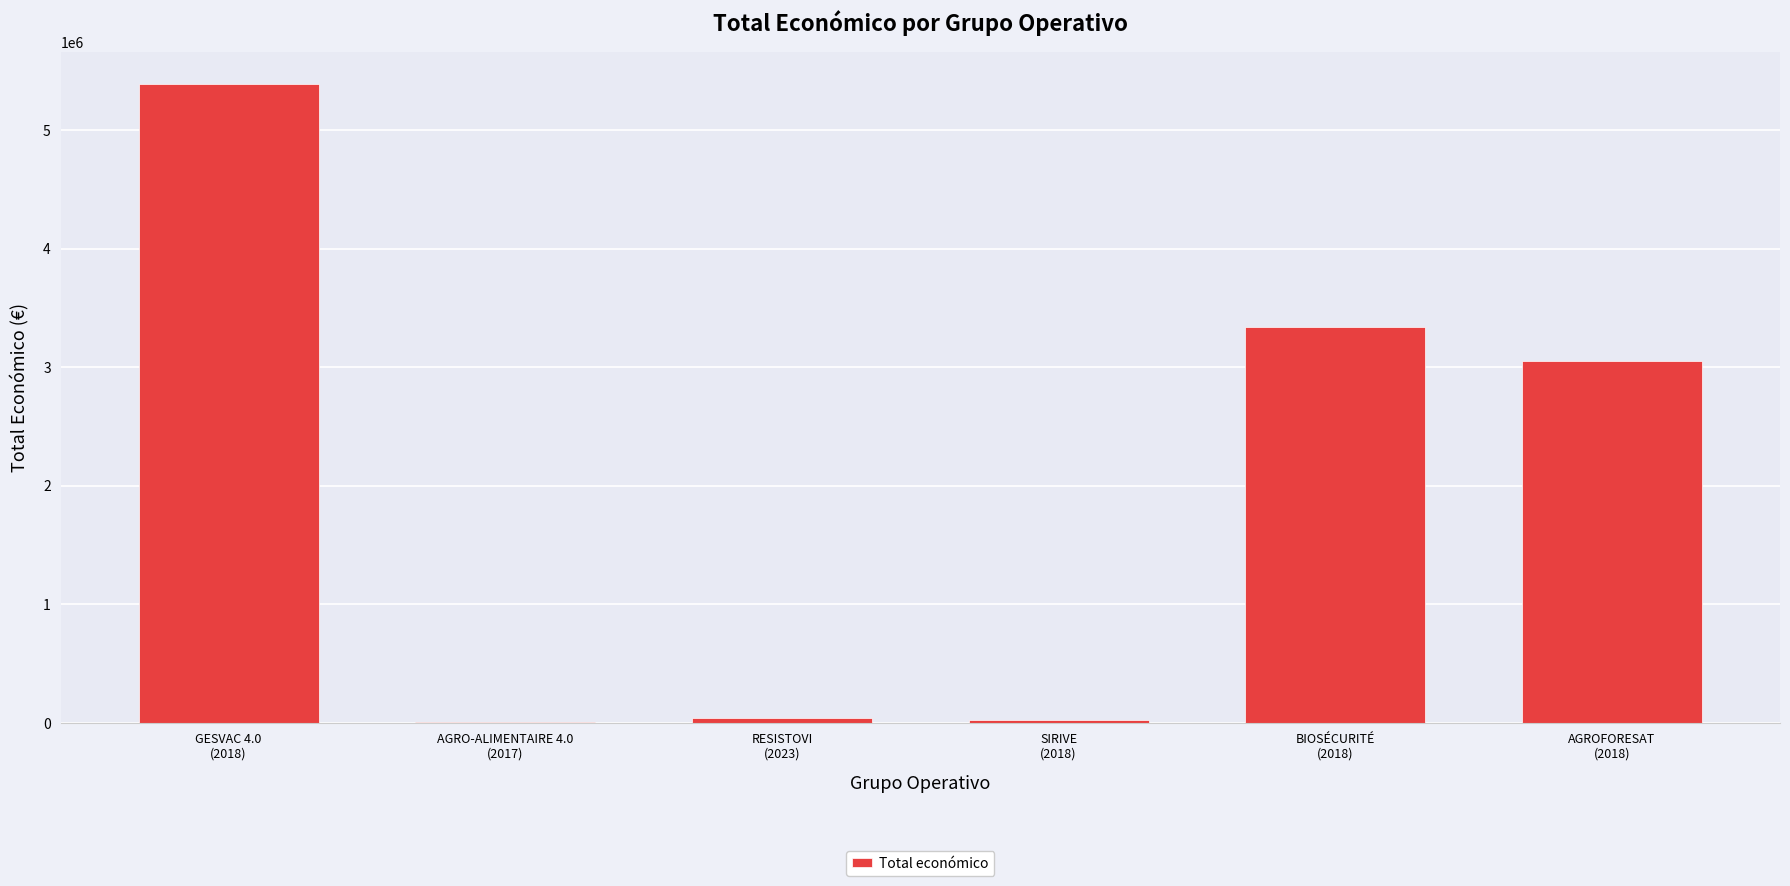

What is the greatest value displayed?

5390598